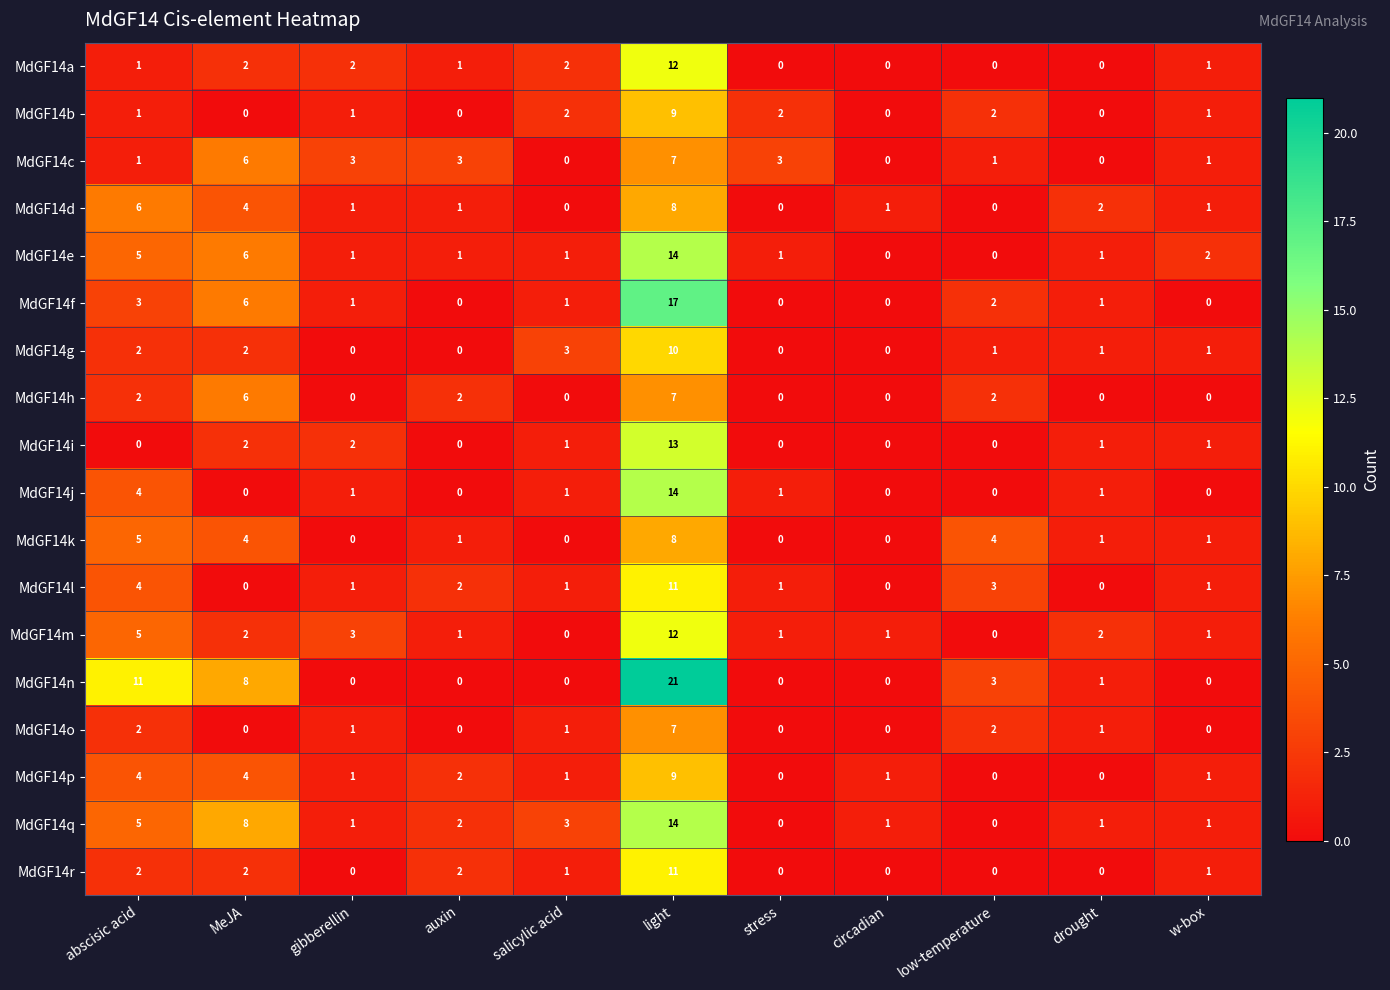

What is the highest value of the MdGF14h series?

7